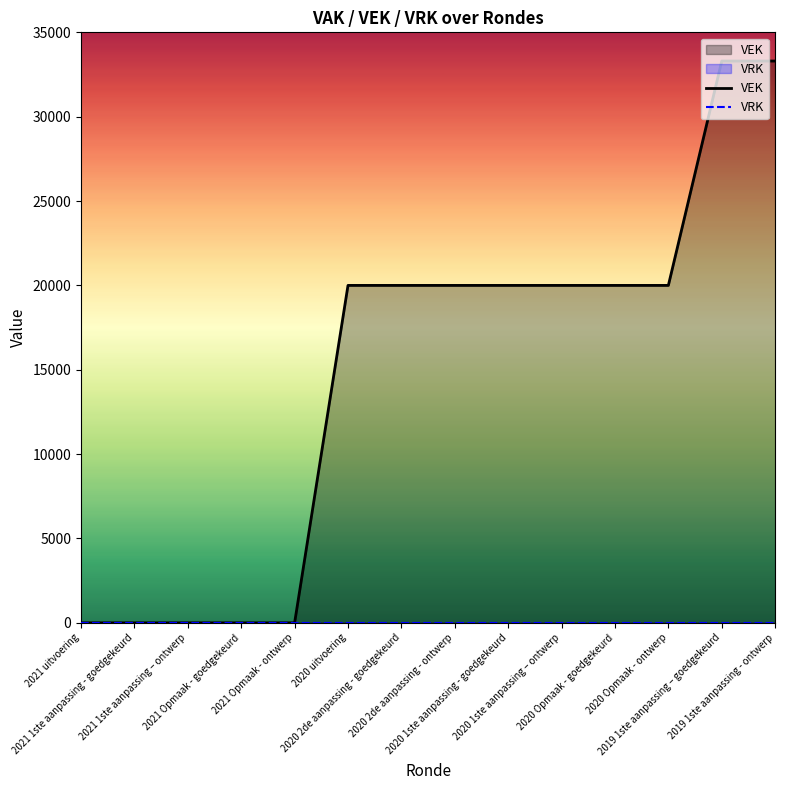

The value of VEK at 2020 2de aanpassing - goedgekeurd is 4892. True or false?

False